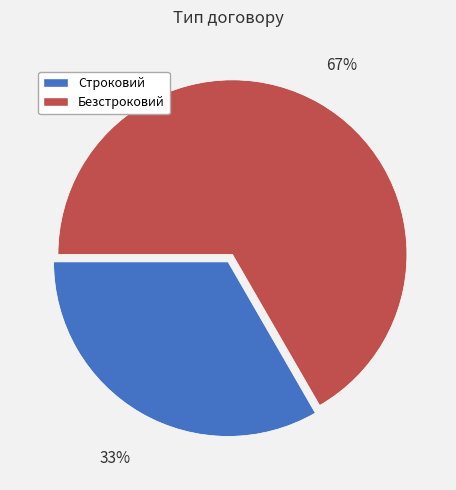

To the nearest percent, what percentage of the pie is Строковий?

33%